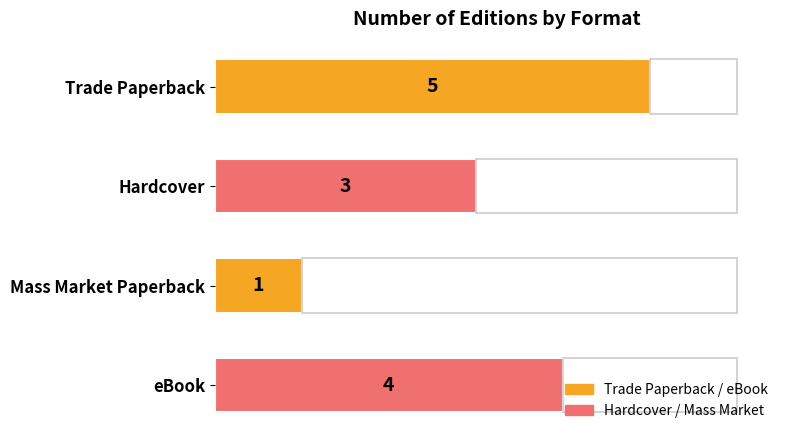

What is the difference between the second highest and second lowest values?

1